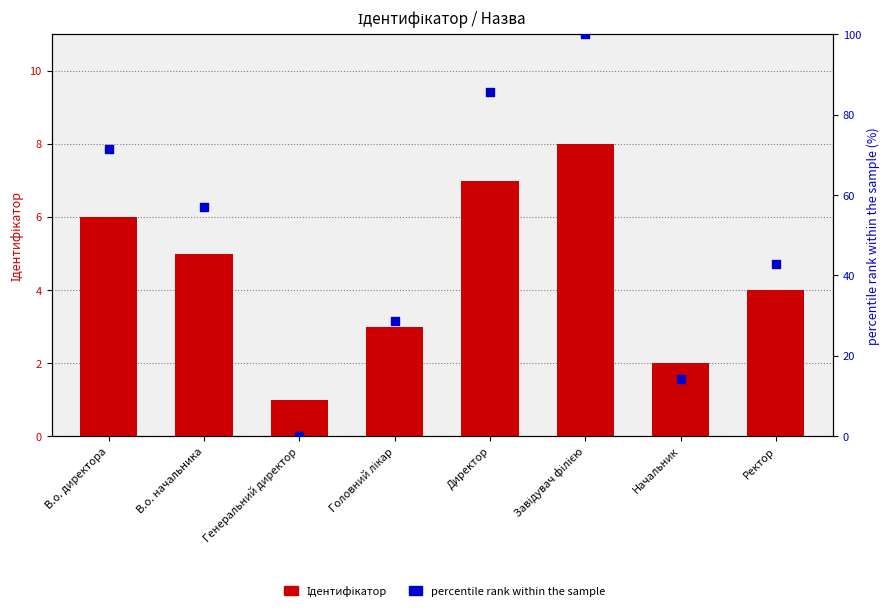

At which category is the sum across all series the highest?

Завідувач філією